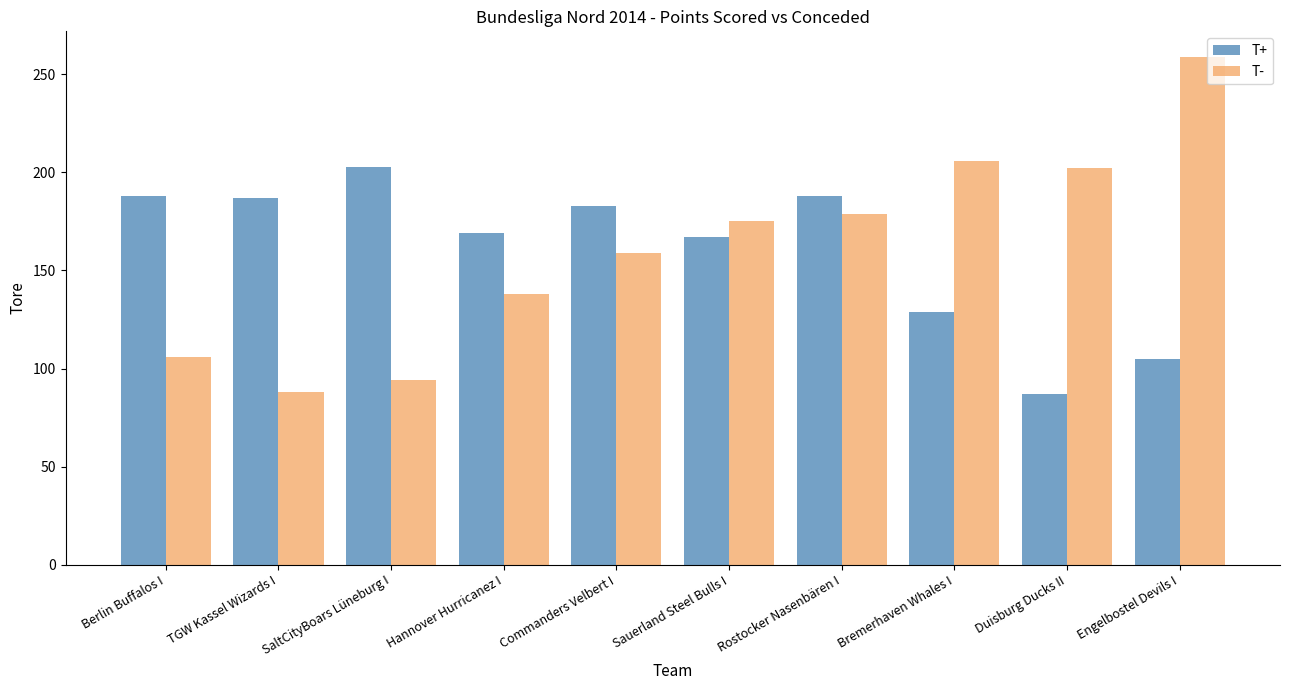

How many groups of bars are there?

10